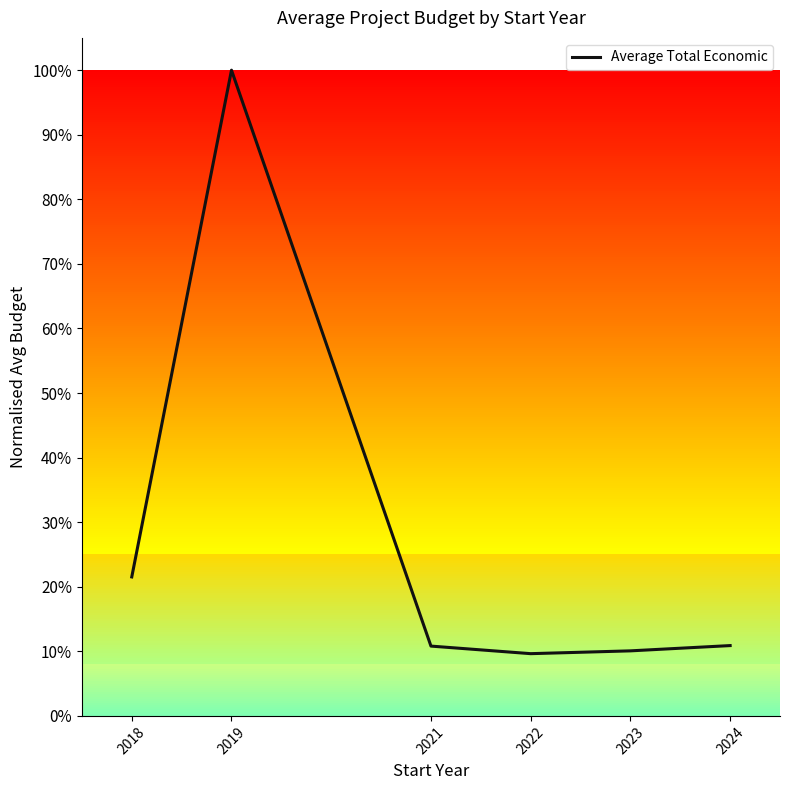

How many points are lower than both their immediate neighbors (excluding endpoints)?

1